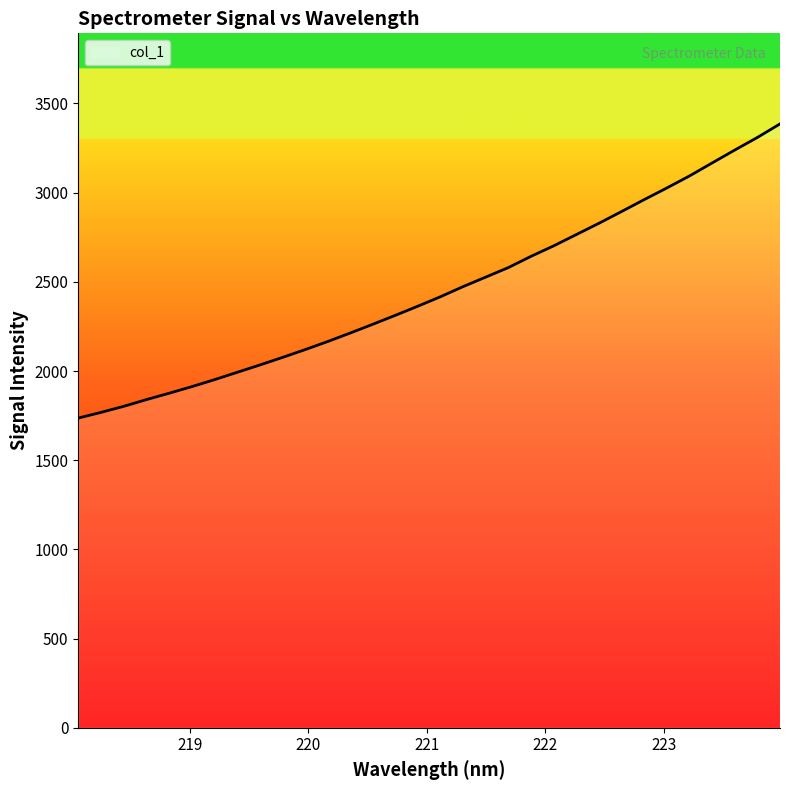

Reading left to right, list all the values displayed in this chart.

1736.2	1768.0	1801.7	1839.4	1875.1	1911.8	1951.1	1992.0	2033.2	2075.5	2119.3	2164.8	2212.7	2261.9	2312.3	2363.8	2416.9	2473.7	2526.9	2580.4	2643.4	2702.0	2765.3	2828.5	2894.5	2961.2	3026.4	3093.7	3166.5	3238.6	3309.4	3385.3